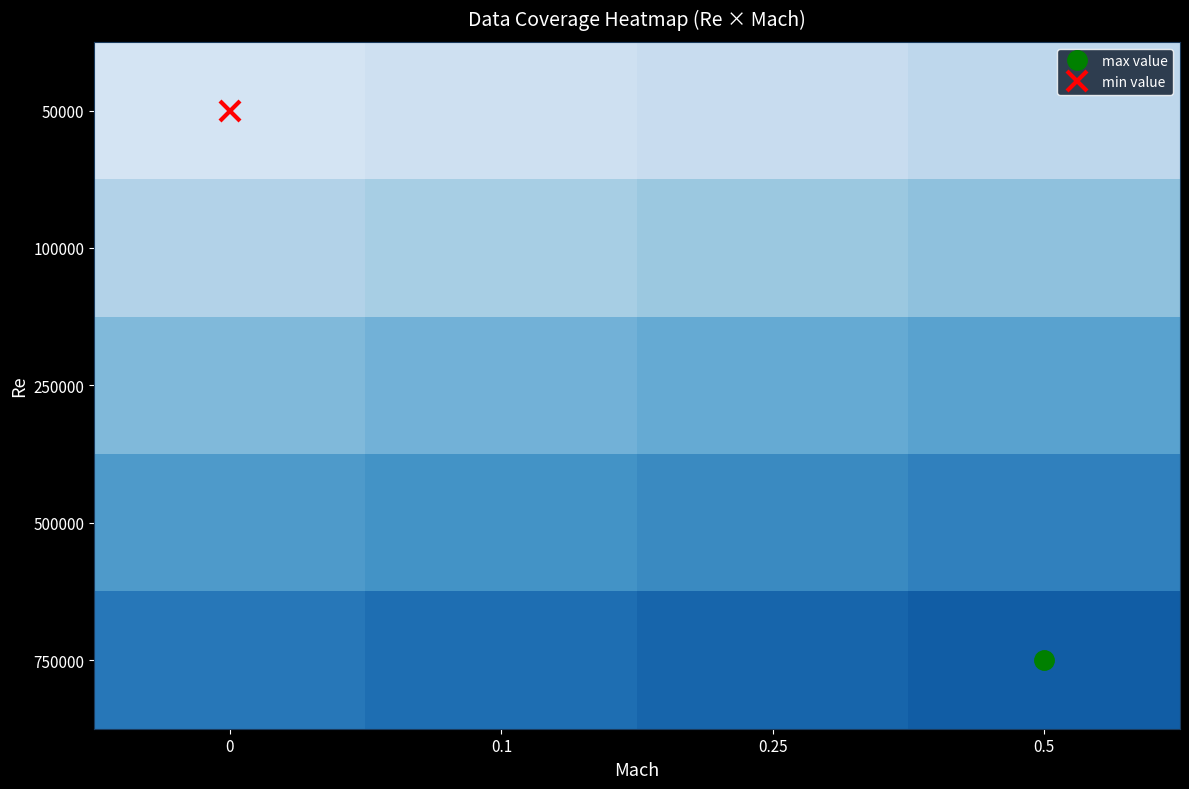

What is the spread (max minus min) of values at 0.25?

32.0